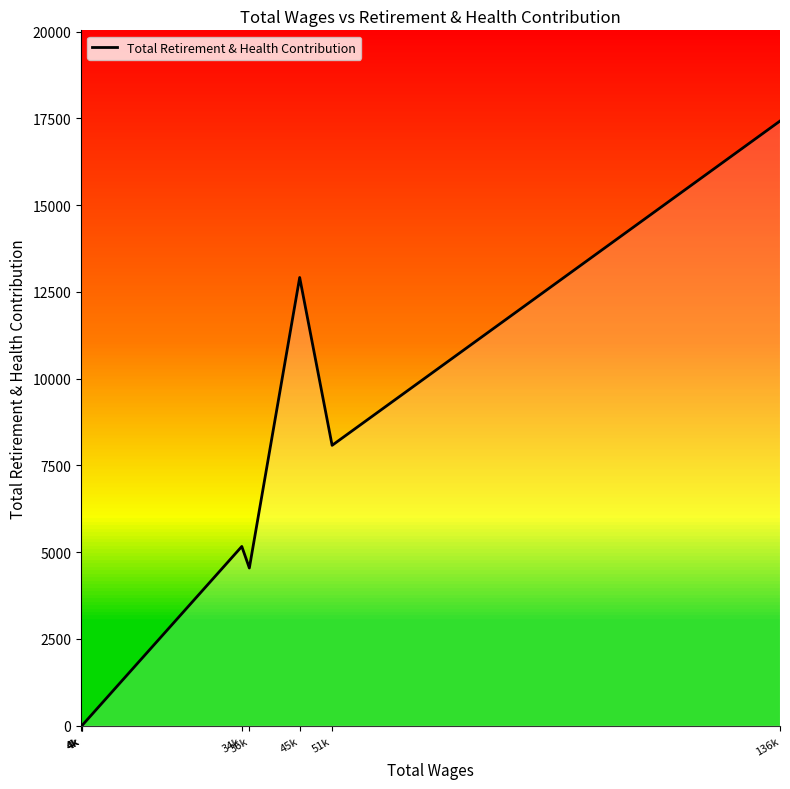

How many interior local valleys (lower than both neighbors) does the data have?

2